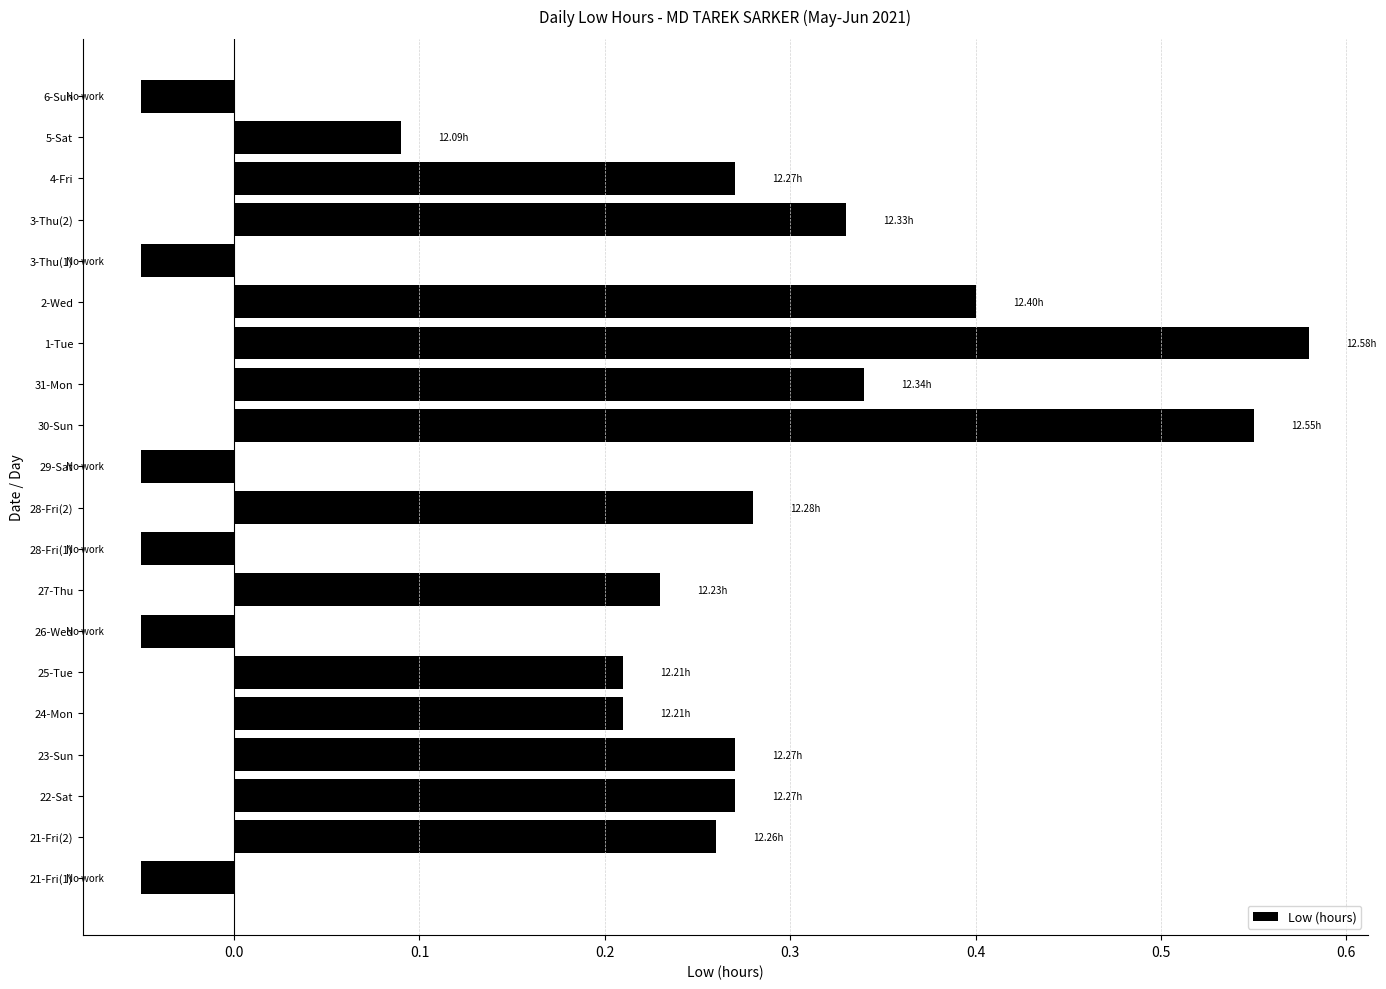

How many values are above zero?

14